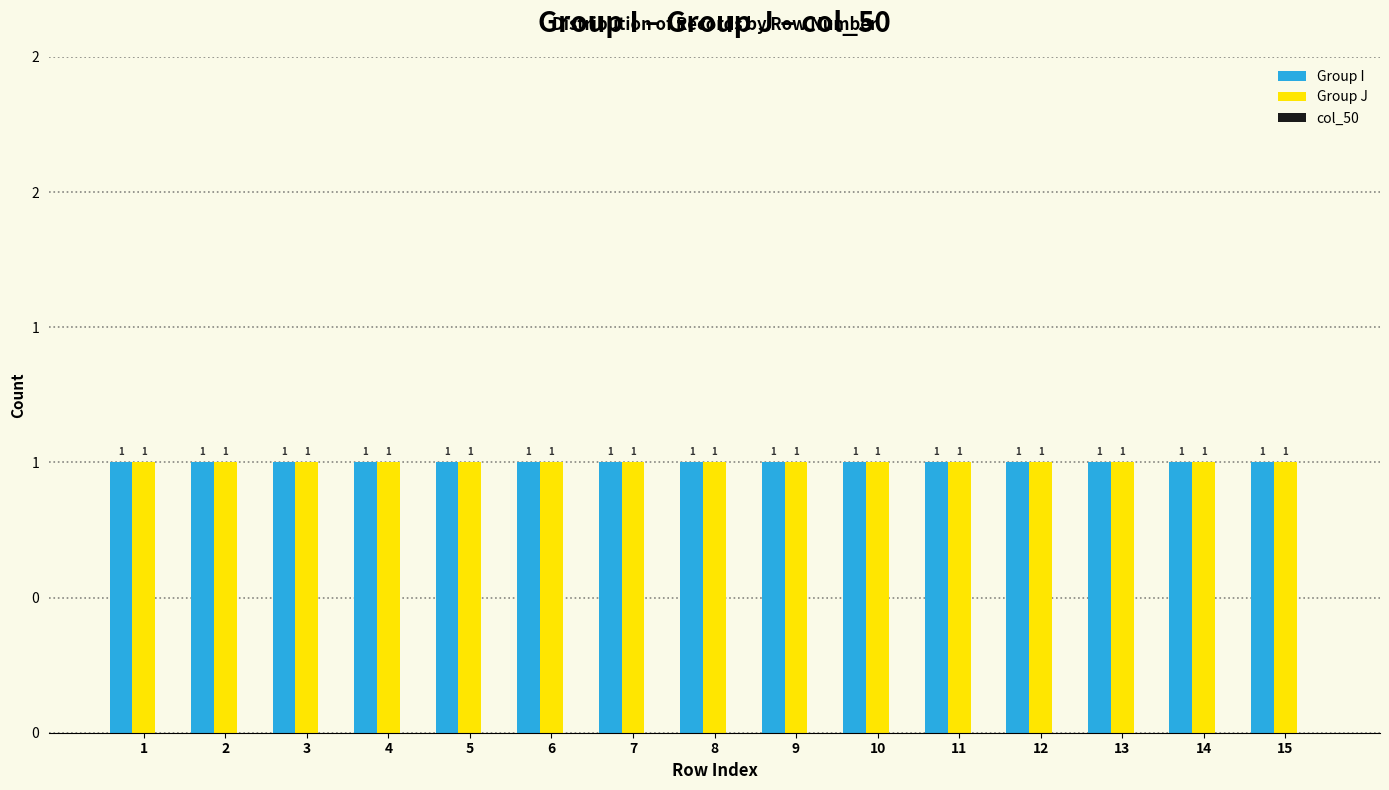

Between 7 and 14, which is larger?

7